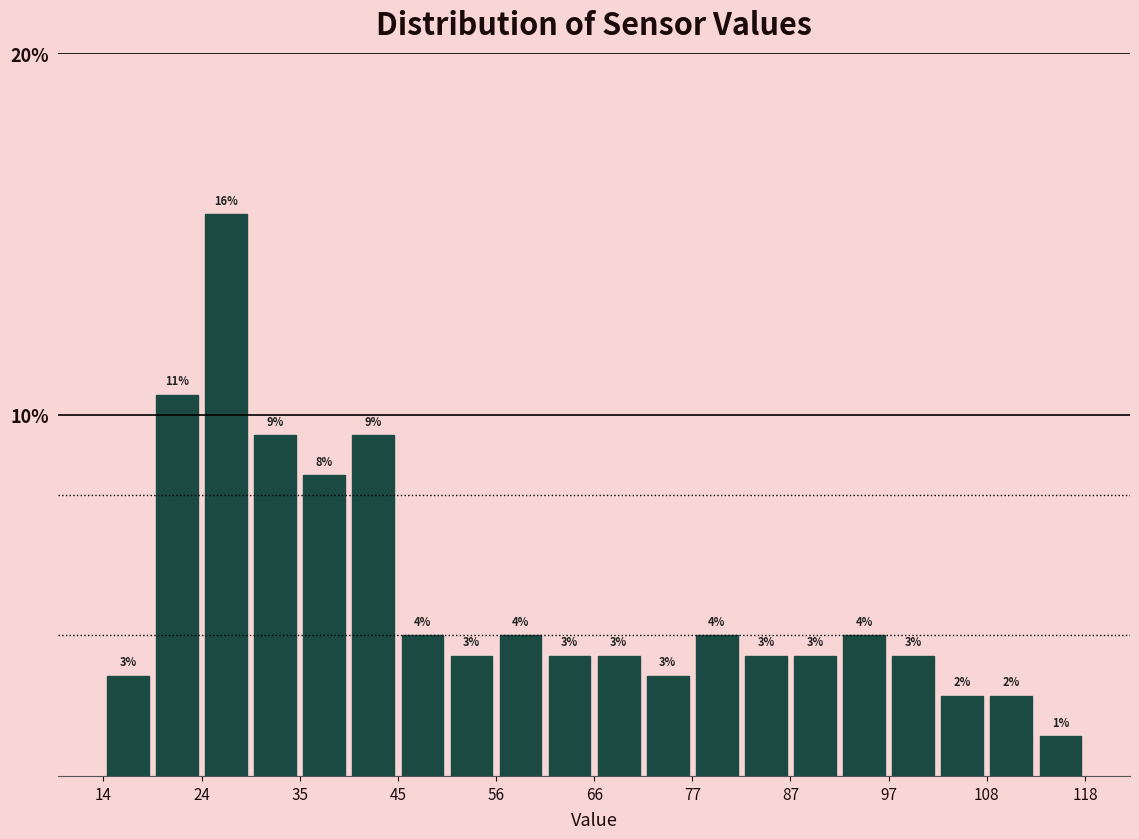

Around what value on the x-axis is the tallest bar? Give the approximate position of its centre, as read against the axis.

26